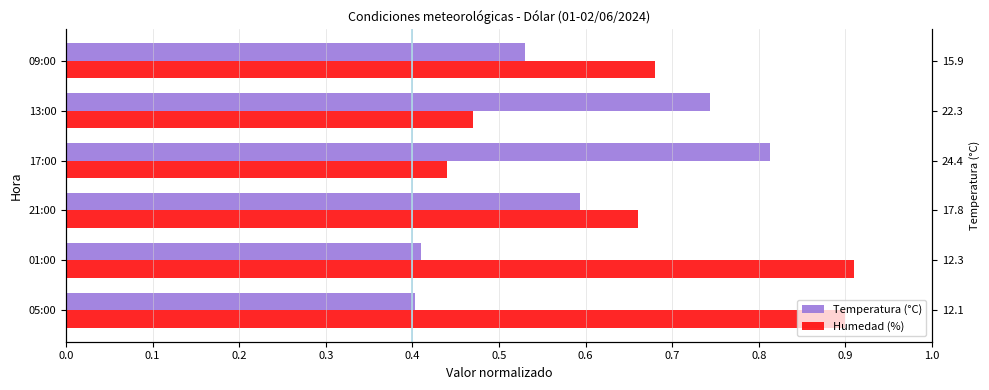

What is the value of the Temperatura (°C) bar at the 2nd from the left?

0.4